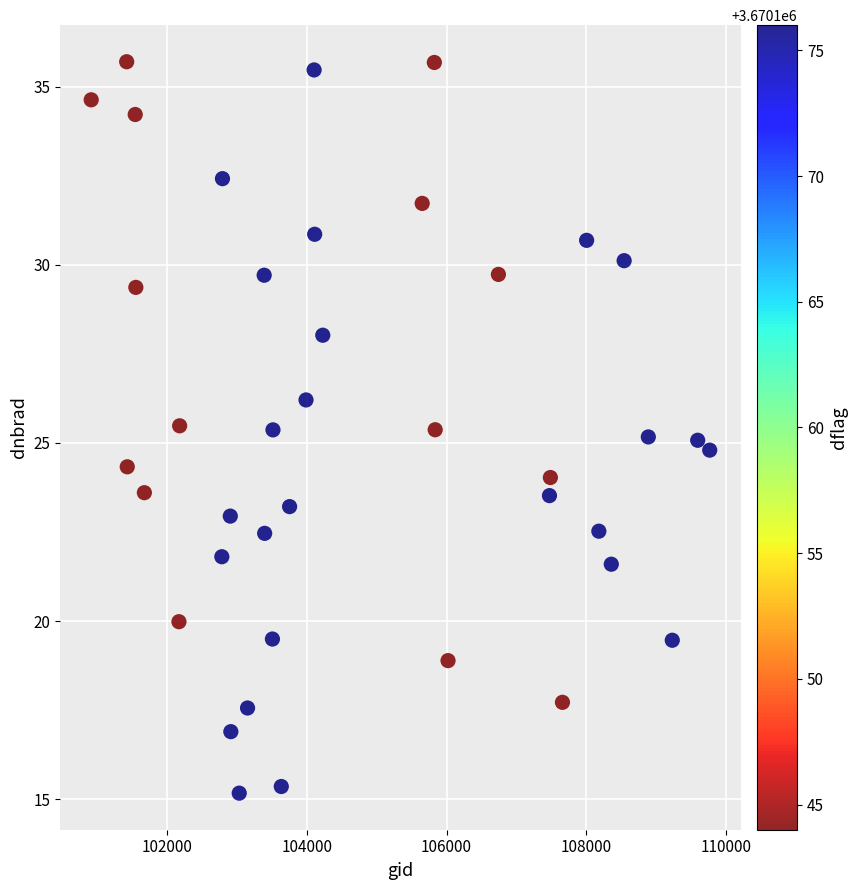

What is the range of X values (max minus min)?

8854.0